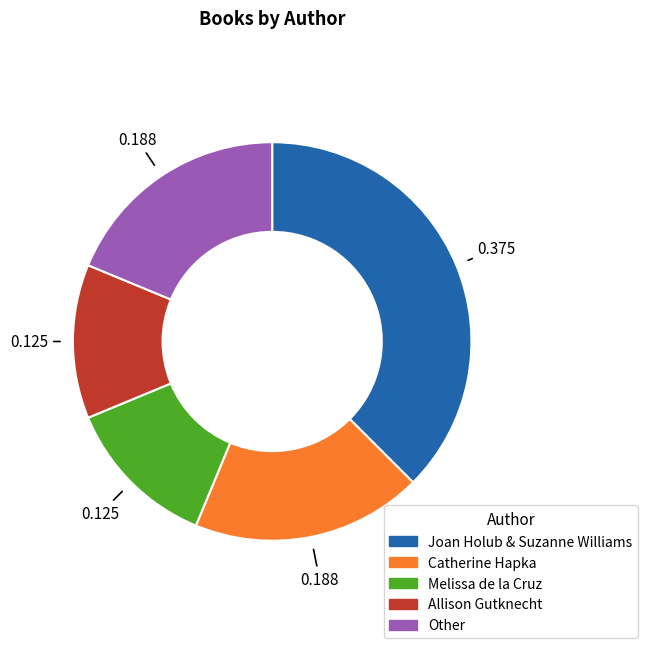

Does any single category account for the majority?

No